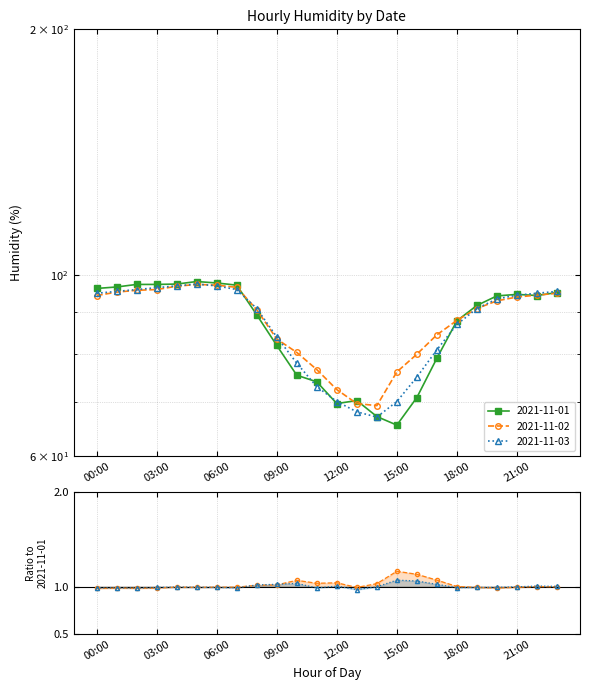

In 2021-11-03, how many points are higher than both neighbors (excluding endpoints)?

1